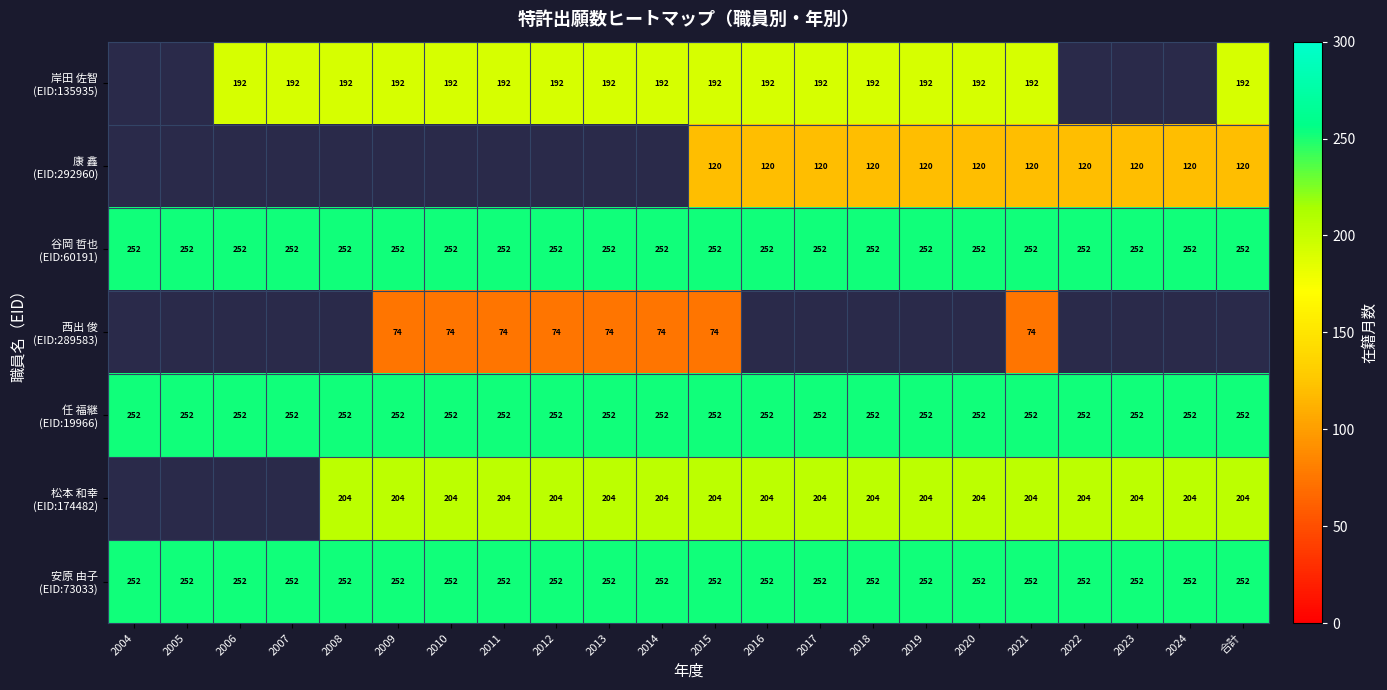

Is it true that 康 鑫 (EID:292960) equals 120.0 at 2021?

True